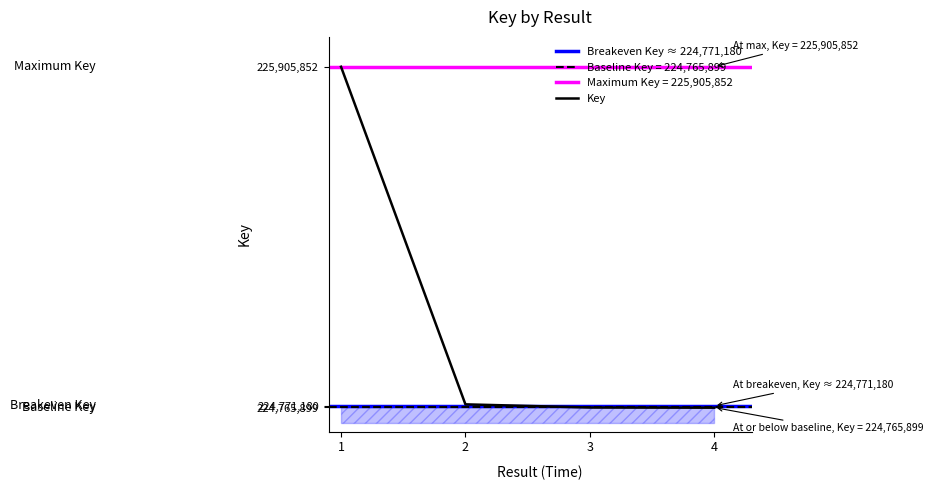

Count the number of data series in this chart.

1